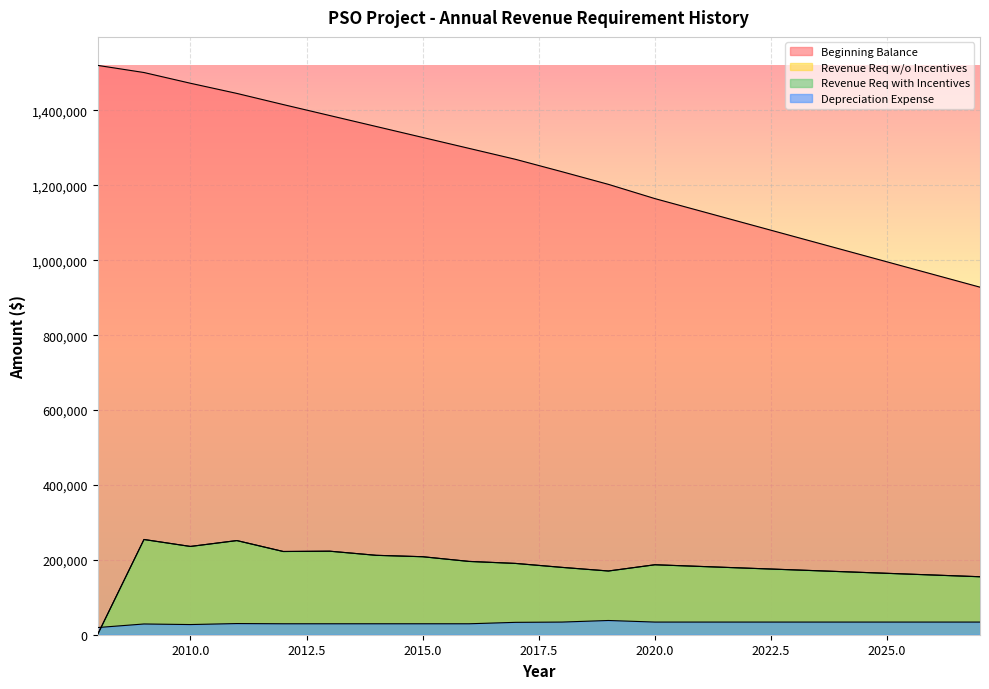

Which series changed the most between 2016 and 2024?

Beginning Balance